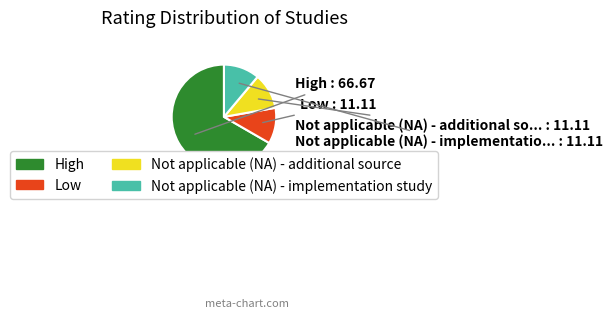

Do High and Not applicable (NA) - implementation study together represent more than half of the pie?

Yes